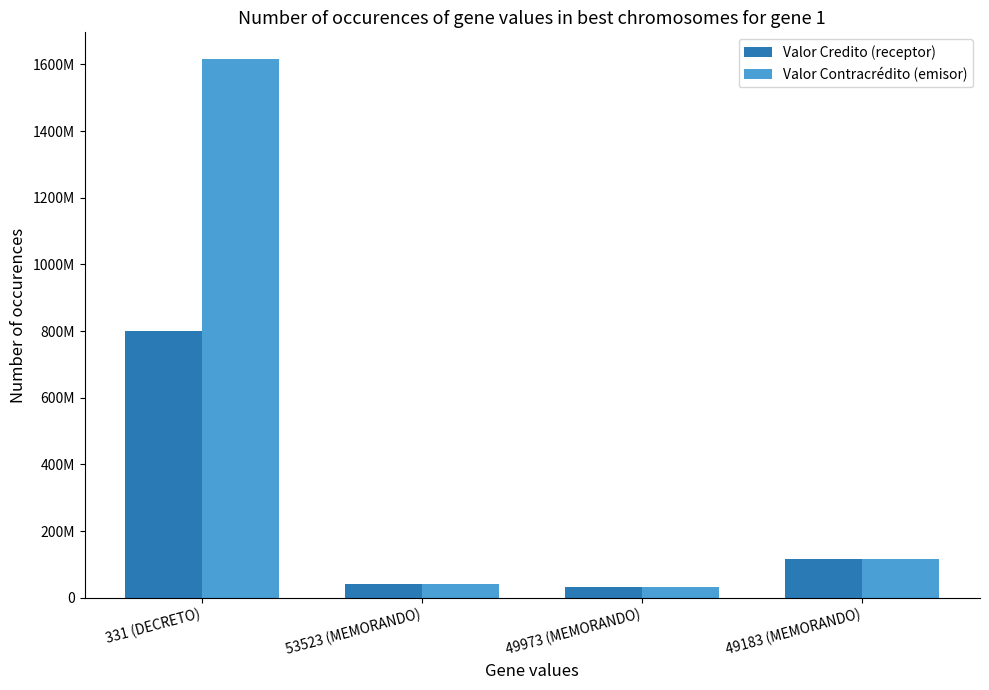

What is the minimum value shown in the chart?

31400000